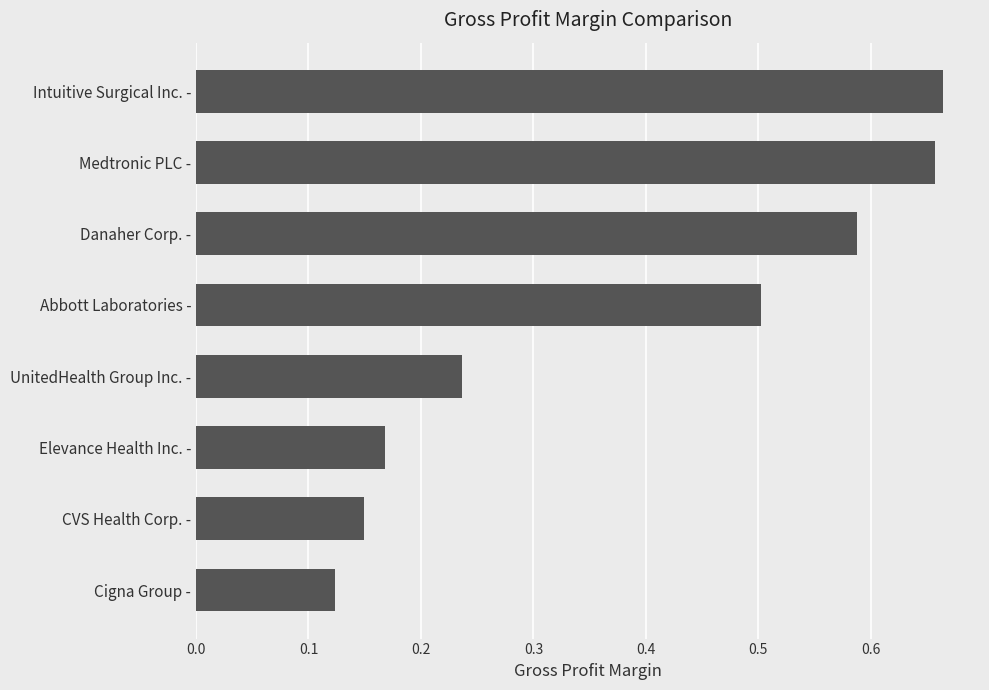

What position from the top is Danaher Corp. -?

3